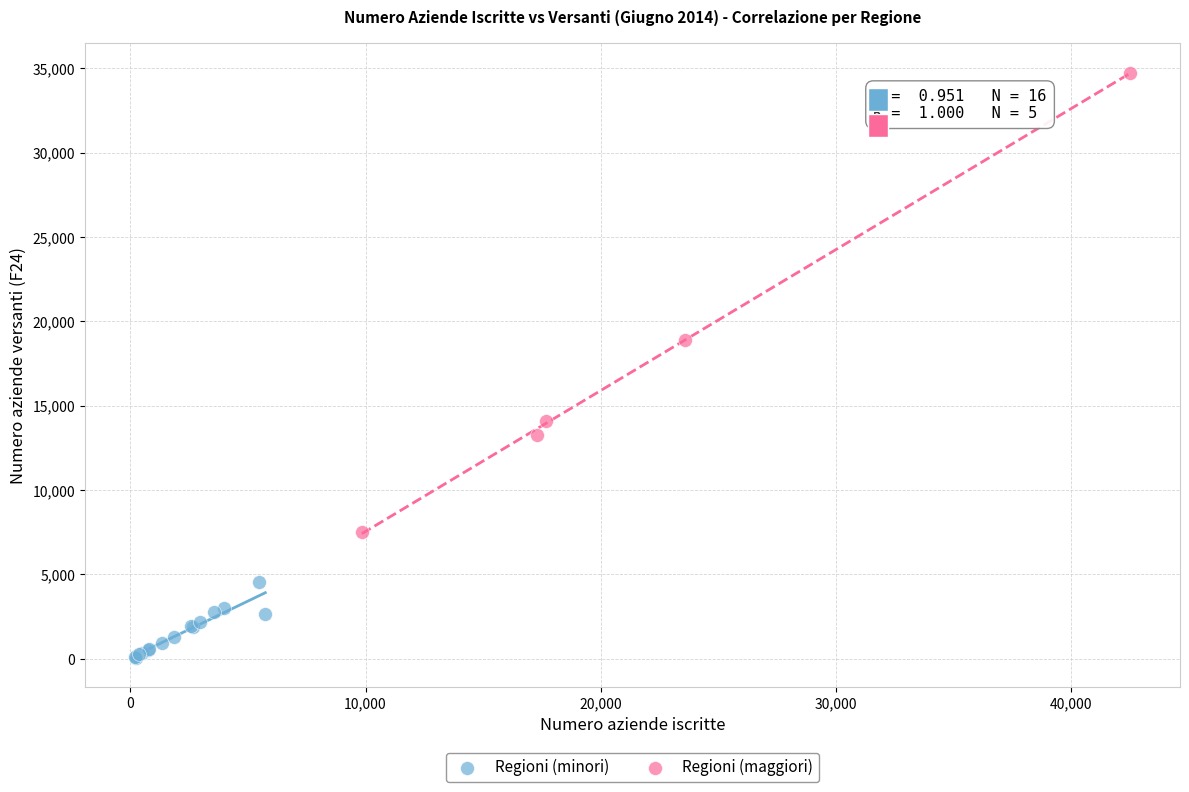

Which series has the widest spread of Y values?

Regioni (maggiori)